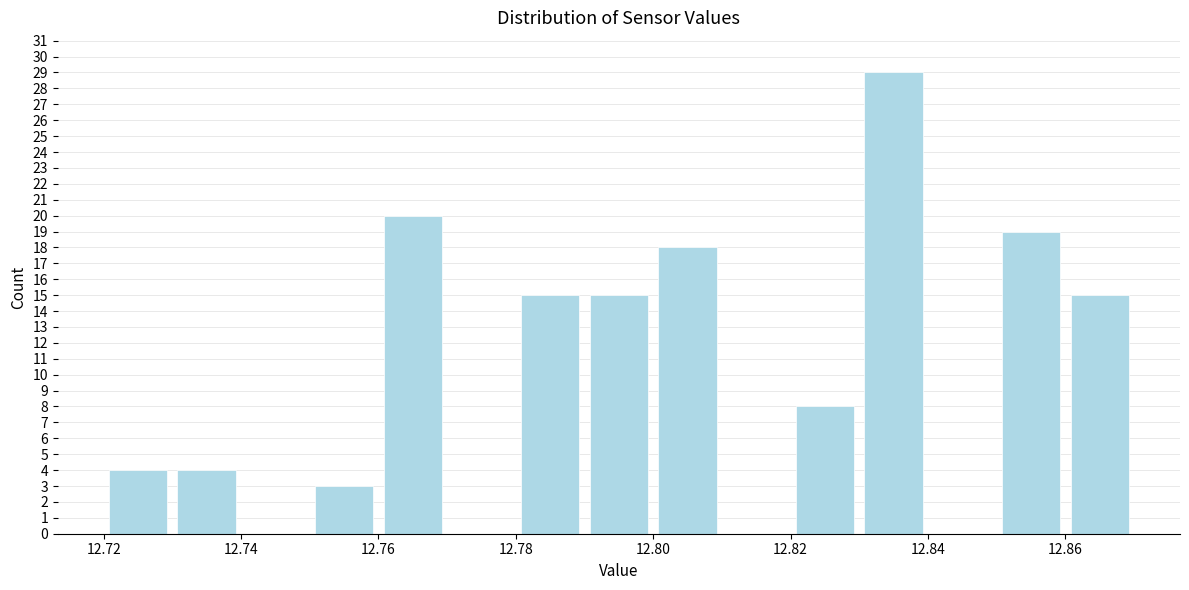

Which range on the x-axis has the tallest bar?

12.83 to 12.84